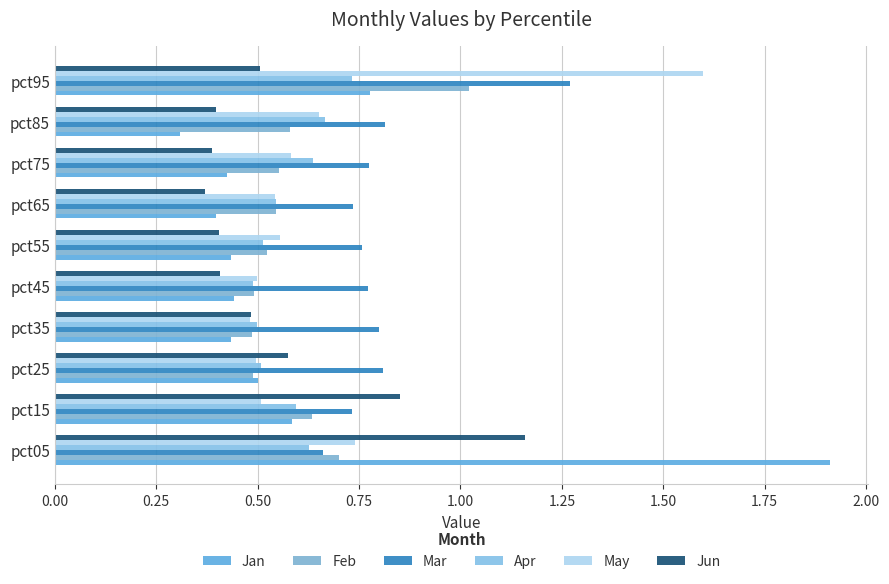

Which series has the largest total across all categories?

Mar